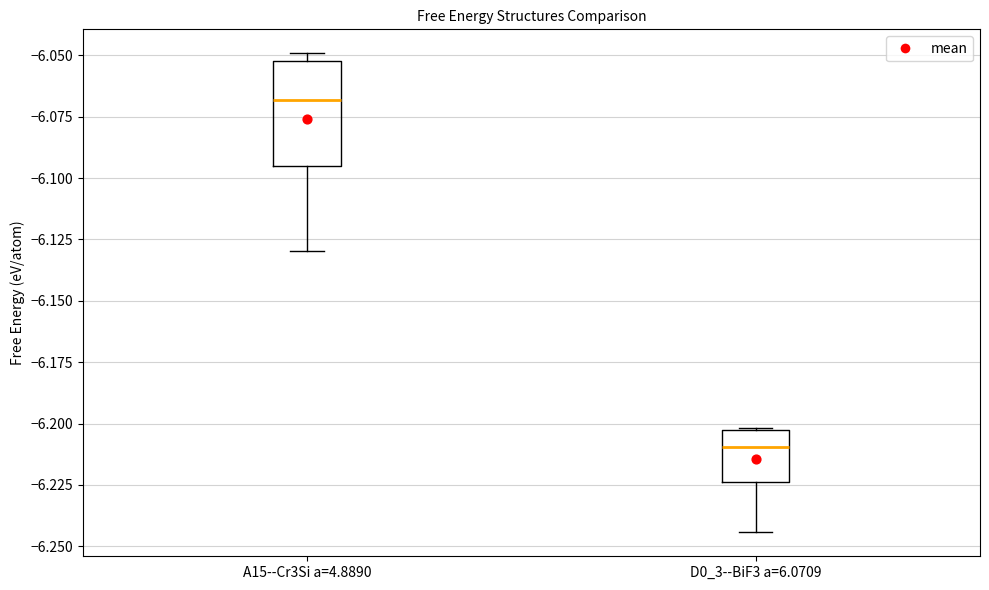

Where is the lower edge of the box for D0_3--BiF3 a=6.0709 on the y-axis? The values are not printed on the chart, so give them approximately, as read against the axis.

-6.225